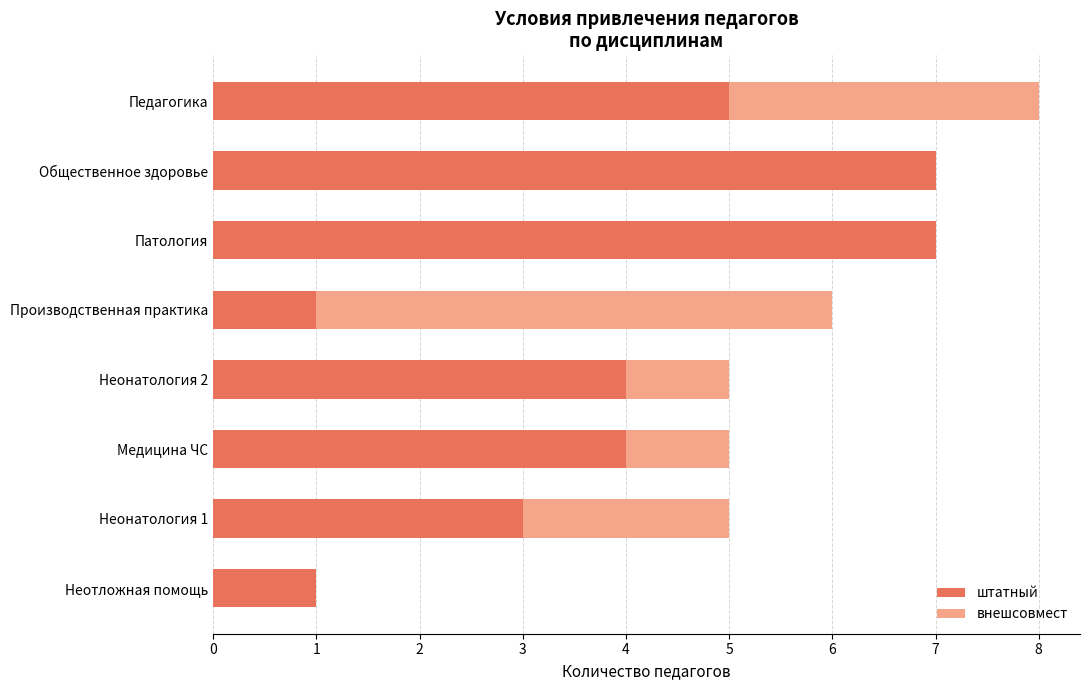

The value of штатный at Неонатология 2 is 1. True or false?

False